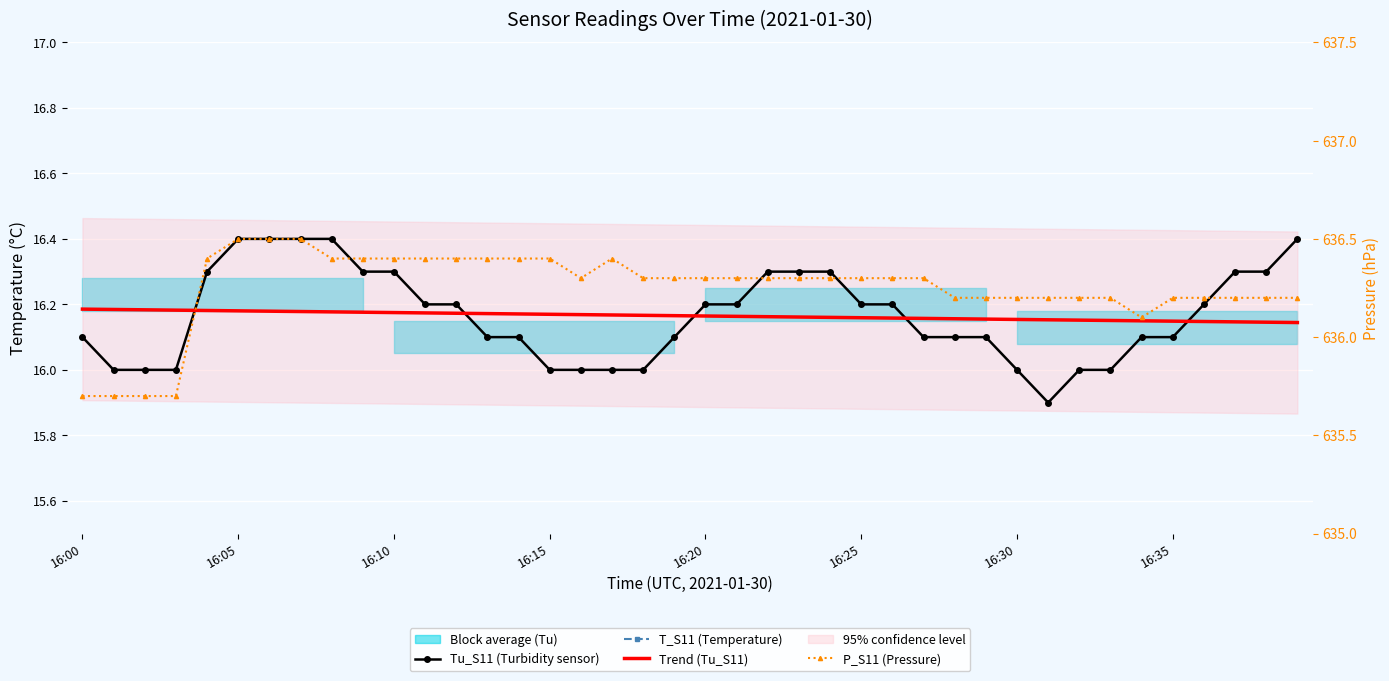

At 16:35, list the series in order from largest to smallest.

P_S11 (Pressure), T_S11 (Temperature), Trend (Tu_S11), Tu_S11 (Turbidity sensor)